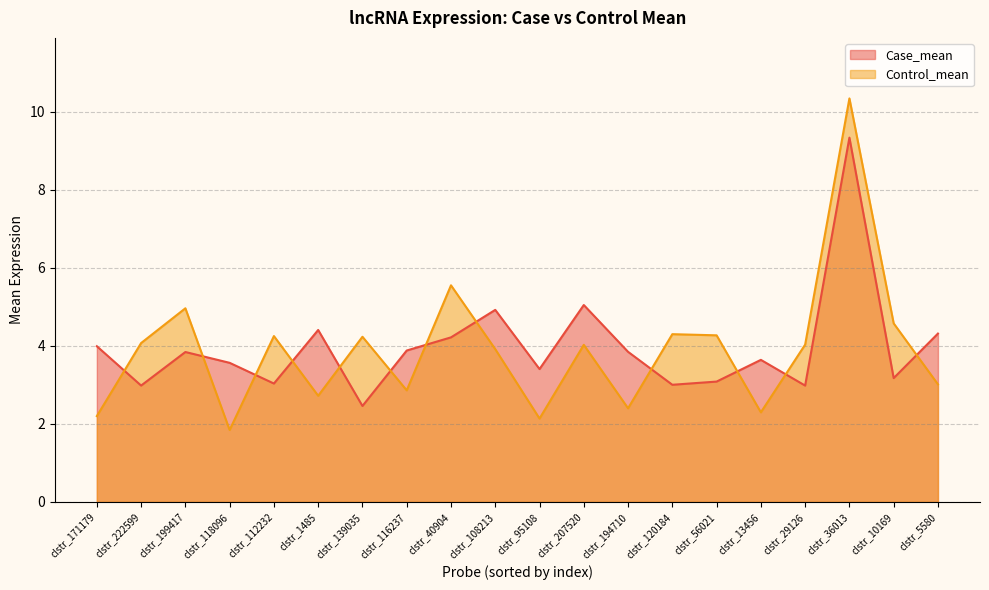

Reading left to right, list all the values displayed in this chart.

Case_mean: 4.0	3.0	3.8	3.6	3.0	4.4	2.5	3.9	4.2	4.9	3.4	5.0	3.8	3.0	3.1	3.6	3.0	9.3	3.2	4.3
Control_mean: 2.2	4.1	5.0	1.8	4.2	2.7	4.2	2.9	5.5	3.9	2.1	4.0	2.4	4.3	4.3	2.3	4.0	10.3	4.6	3.0